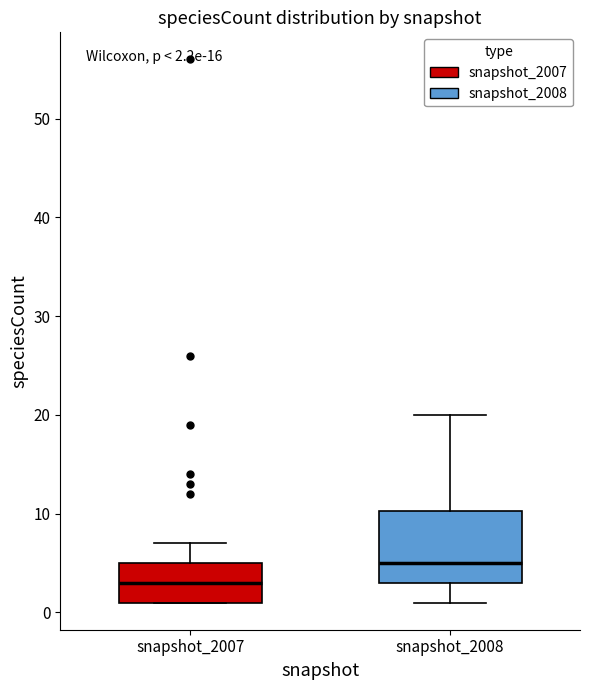

Which box is the tallest, from its lower edge to its upper edge?

snapshot_2008